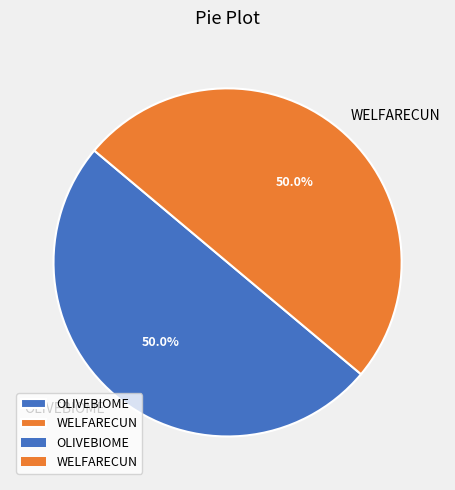

How many segments does this pie chart have?

2